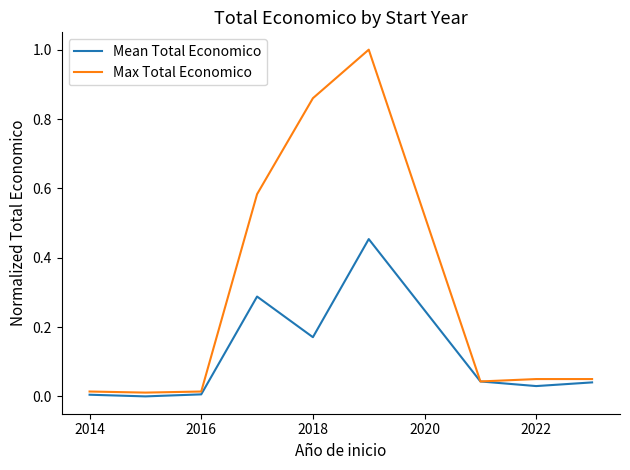

List the series in order of their overall mean, highest first.

Max Total Economico, Mean Total Economico